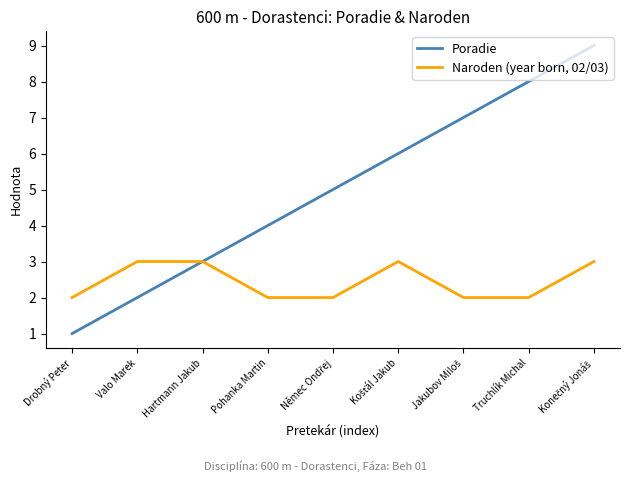

Rank the series by their maximum value, from highest to lowest.

Poradie, Naroden (year born, 02/03)